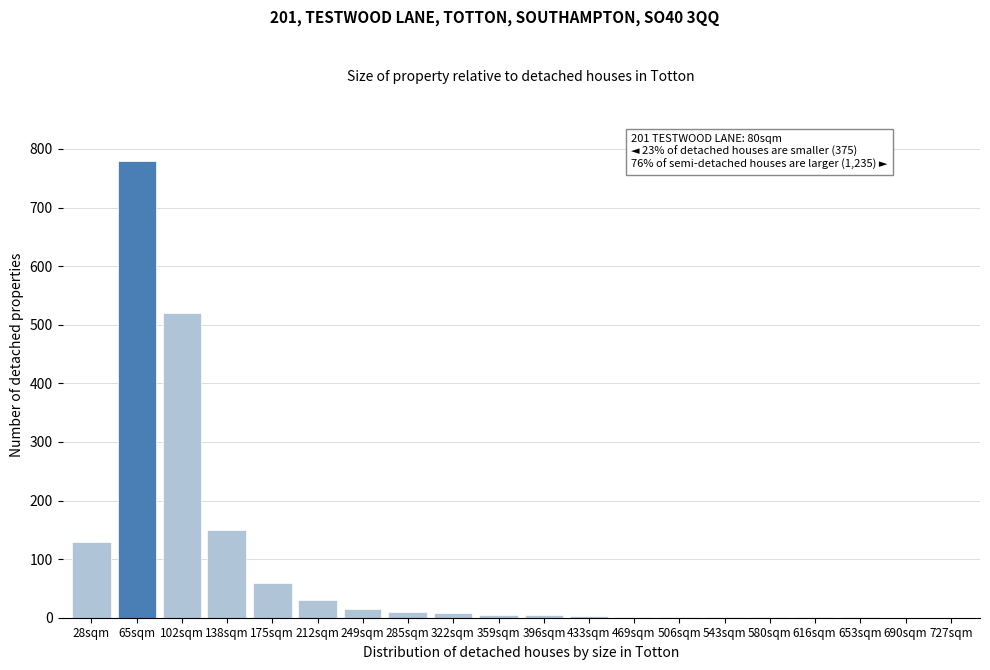

Is it true that the value at 690sqm is 0?

True